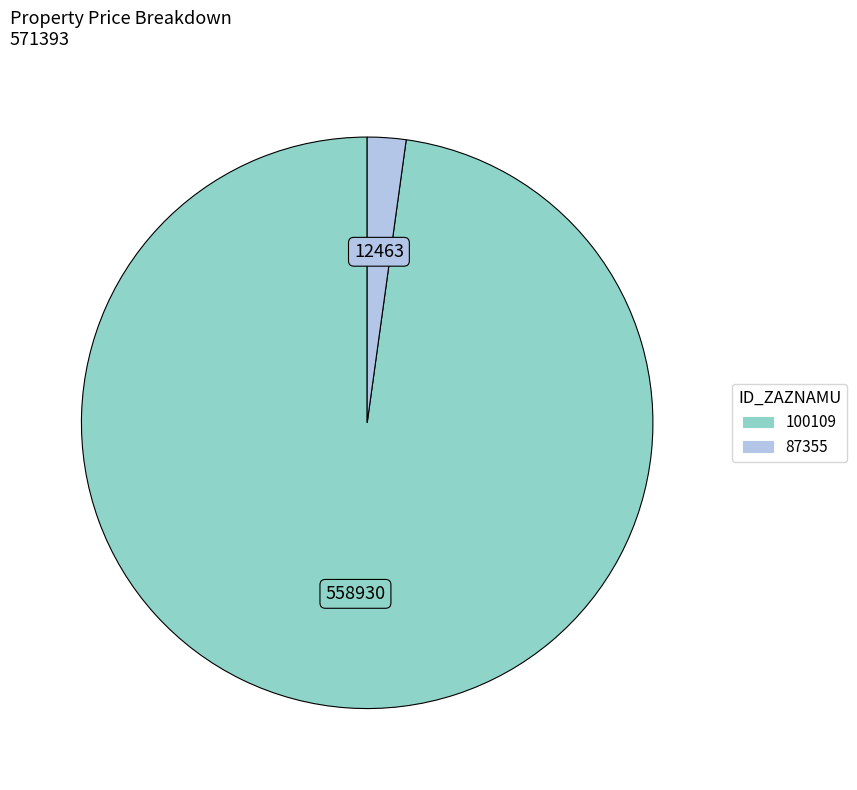

Combined, do 100109 and 87355 account for over 50%?

Yes